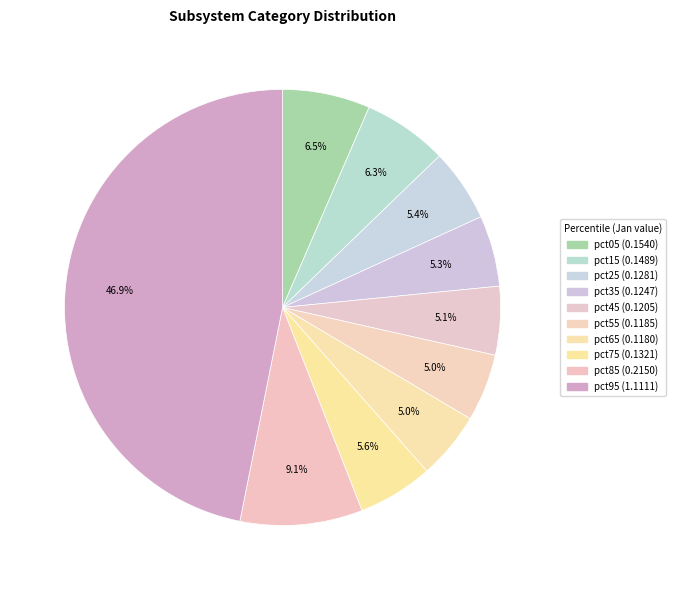

Between pct25 and pct05, which is larger?

pct05